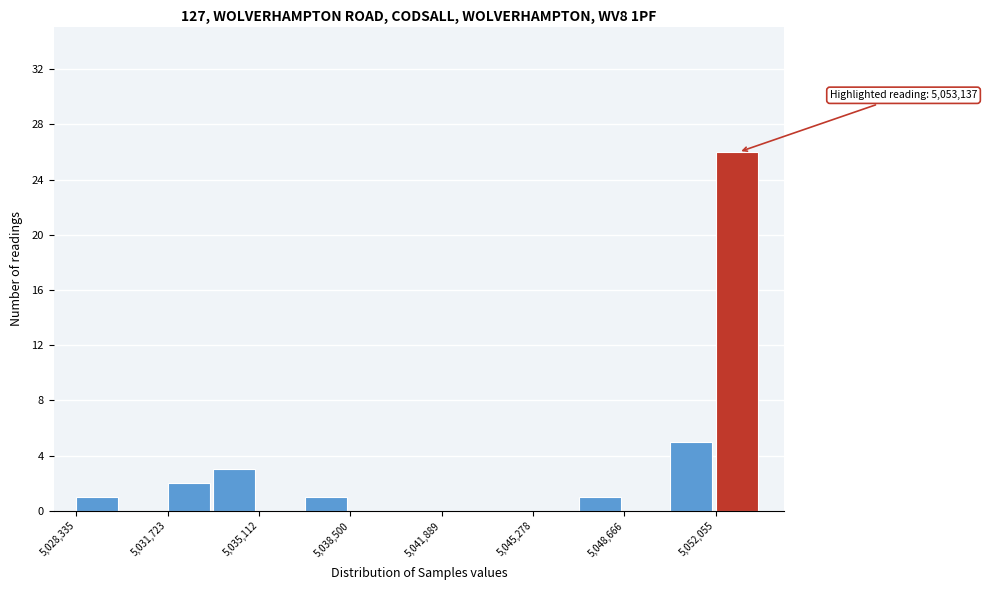

Around what value on the x-axis is the tallest bar? Give the approximate position of its centre, as read against the axis.

5053000